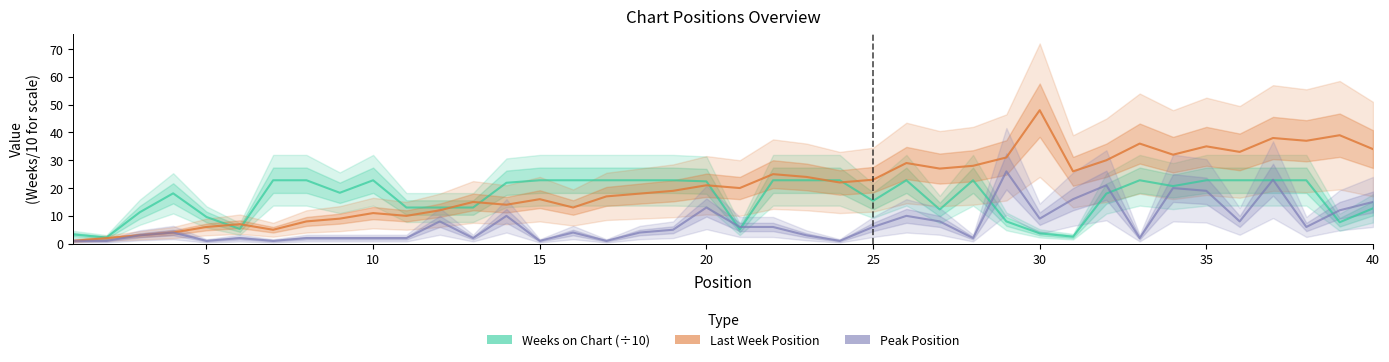

True or false: Last Week and Peak Position intersect in this chart.

False